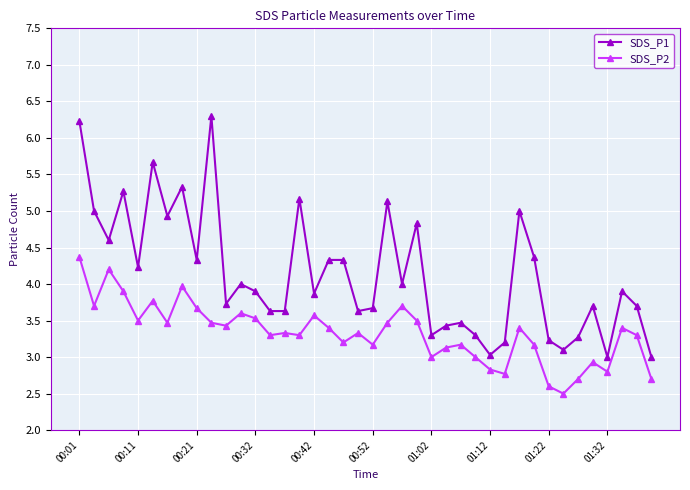

Which series has the widest spread of values?

SDS_P1